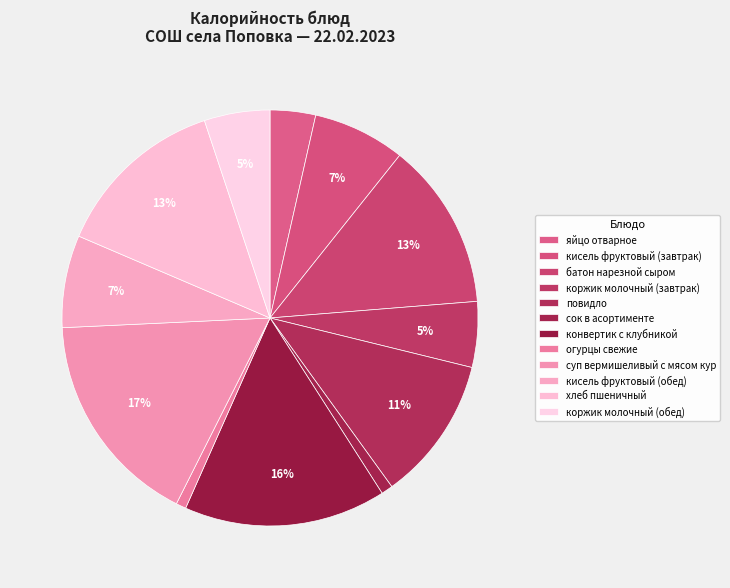

Is it true that яйцо отварное is 4% of the pie?

True